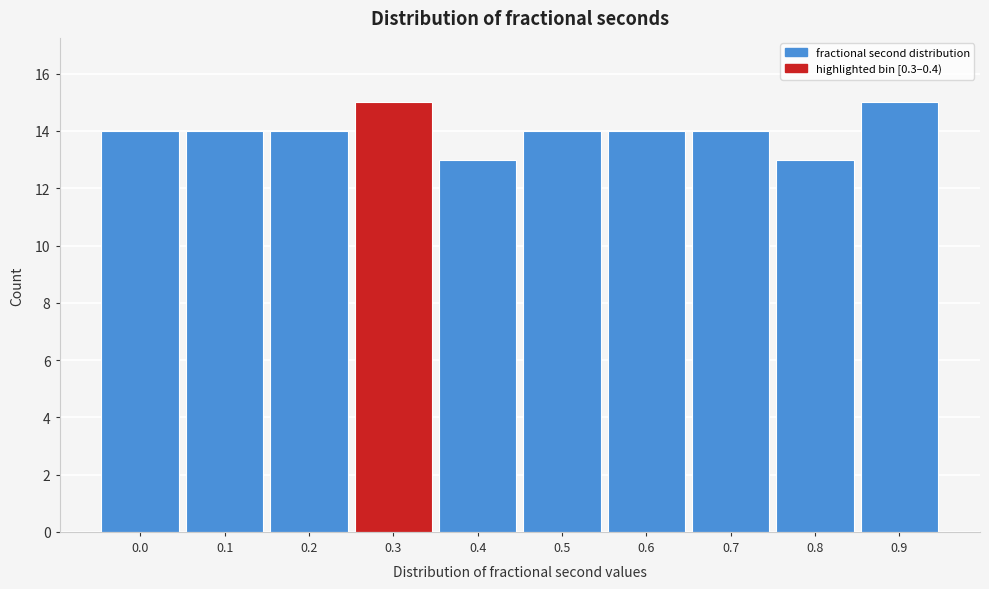

Reading left to right, list all the values displayed in this chart.

14	14	14	15	13	14	14	14	13	15